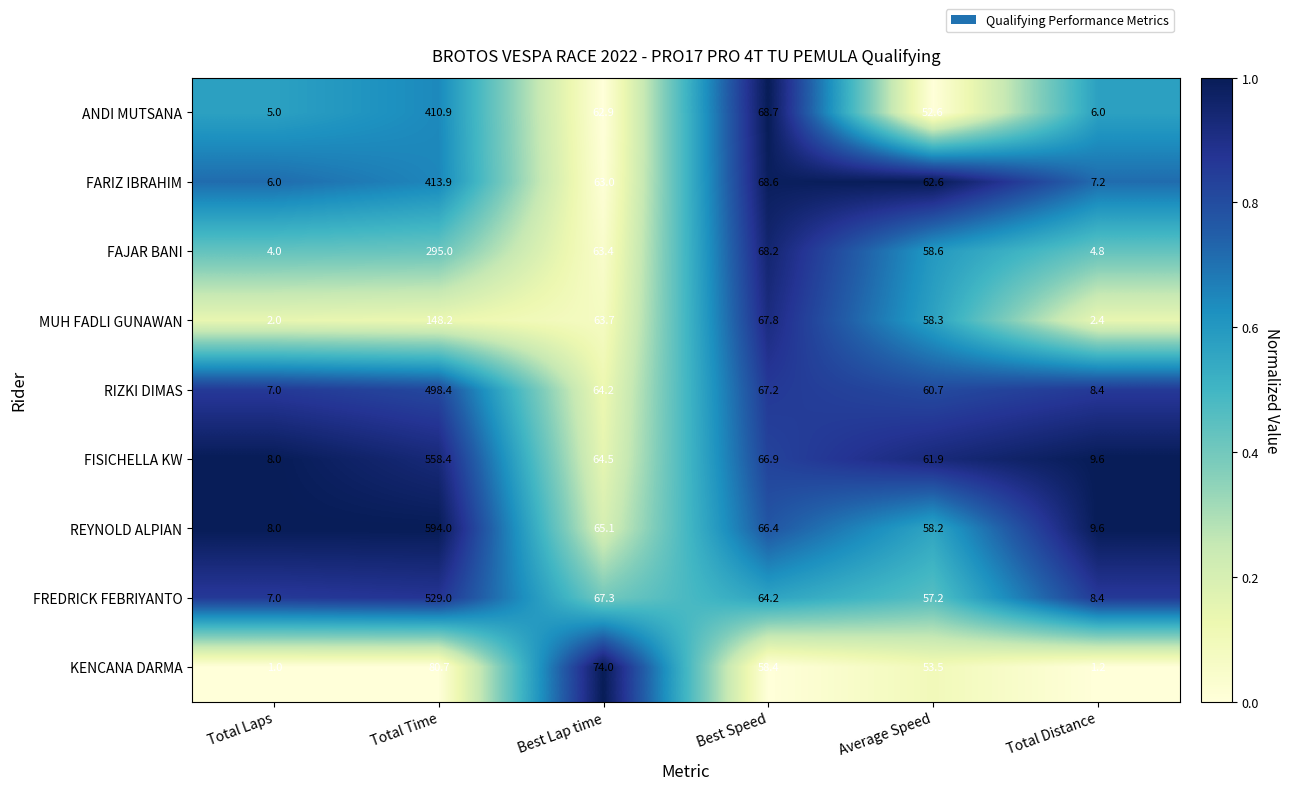

Is it true that FAJAR BANI equals 4.0 at Total Laps?

True